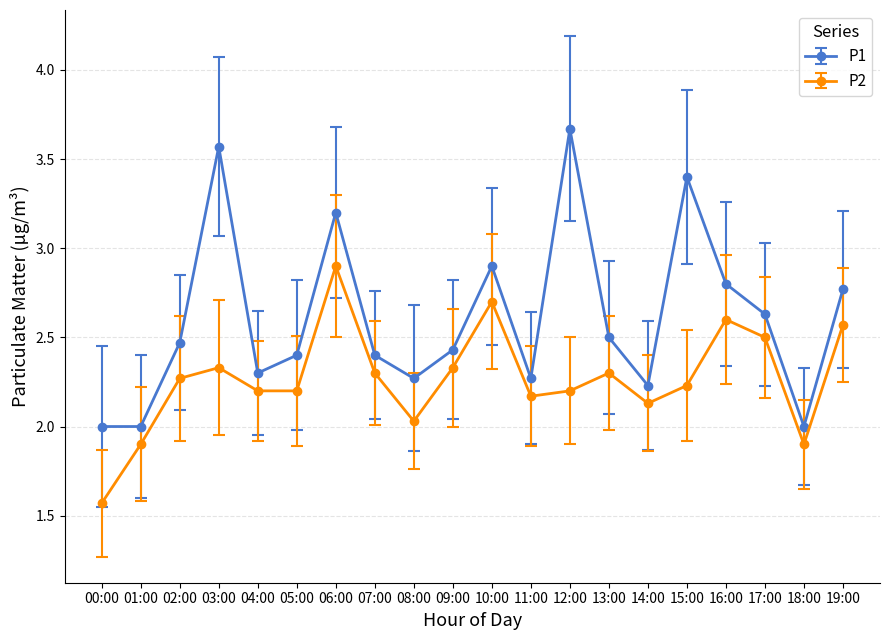

Is it true that P2 equals 2.2 at 15:00?

True